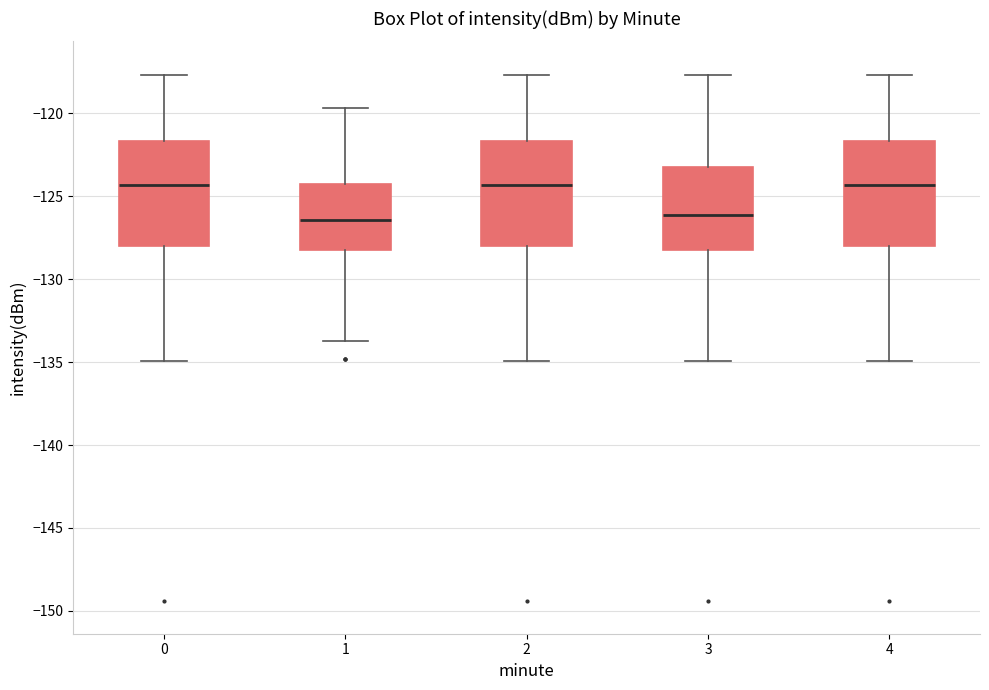

Reading left to right, read every box against the y-axis: the position of its median line, the range the box covers, and the ends of its whiskers. The values are not printed on the chart, so give them approximately, as read against the axis.

0: median -124.5, box -128.0 to -121.5, whiskers -135.0 to -117.5
1: median -126.5, box -128.0 to -124.5, whiskers -133.5 to -119.5
2: median -124.5, box -128.0 to -121.5, whiskers -135.0 to -117.5
3: median -126.0, box -128.0 to -123.0, whiskers -135.0 to -117.5
4: median -124.5, box -128.0 to -121.5, whiskers -135.0 to -117.5